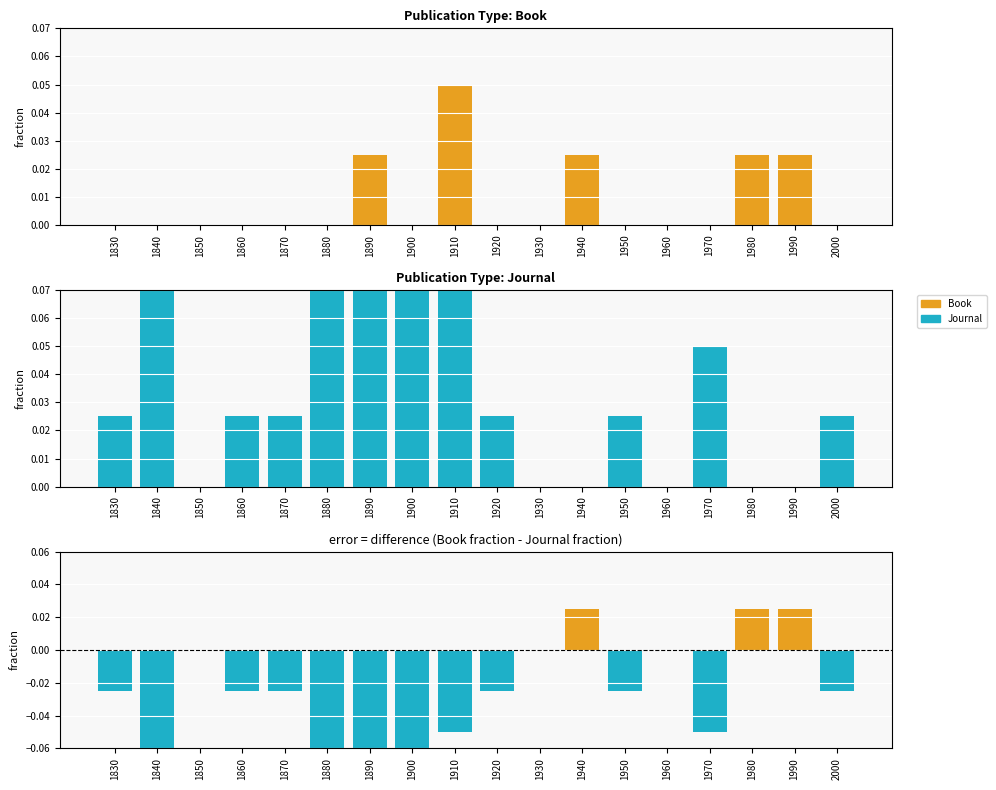

Is it true that Difference (Book - Journal) equals -0.2 at 1890?

False